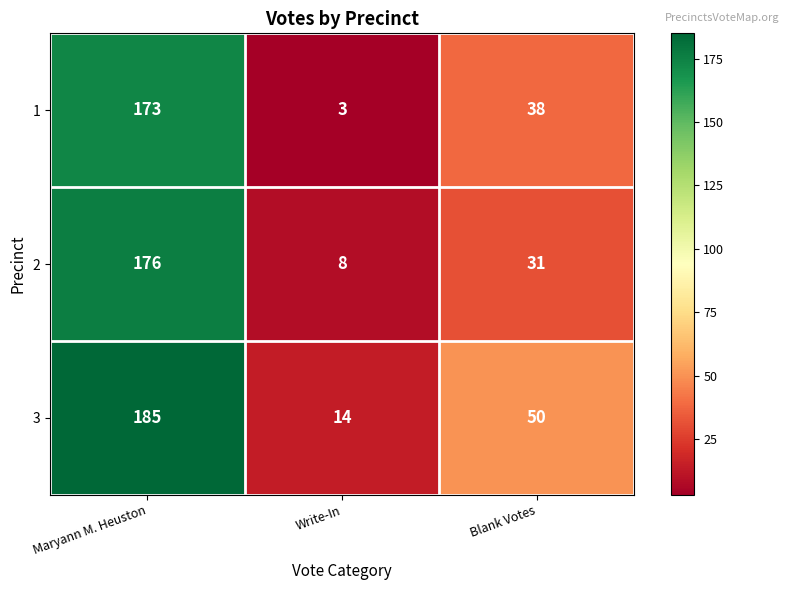

Rank the series at Blank Votes from highest to lowest value.

3, 1, 2